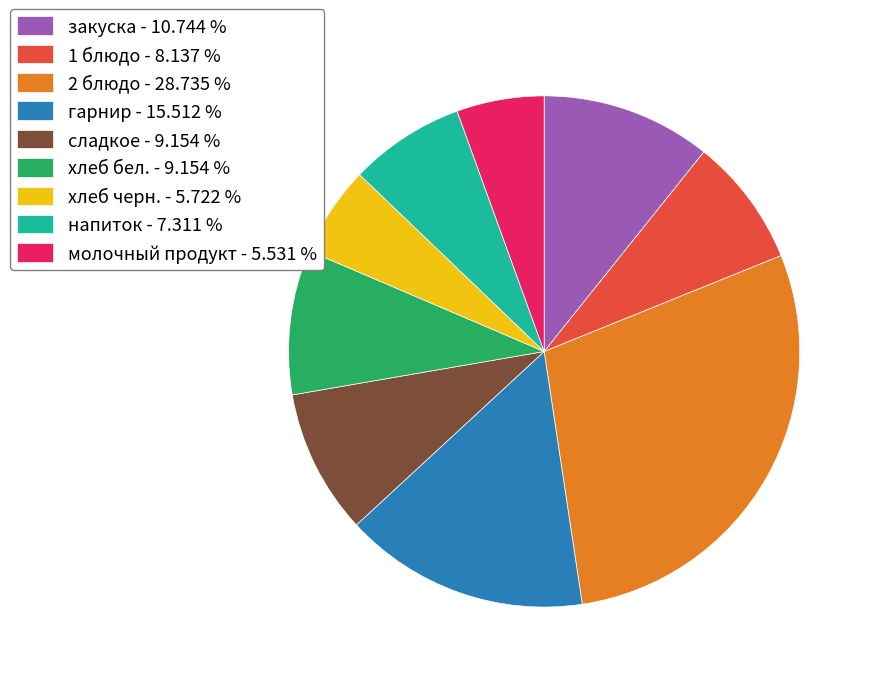

Is 2 блюдо - 28.735 % the majority of the pie?

No